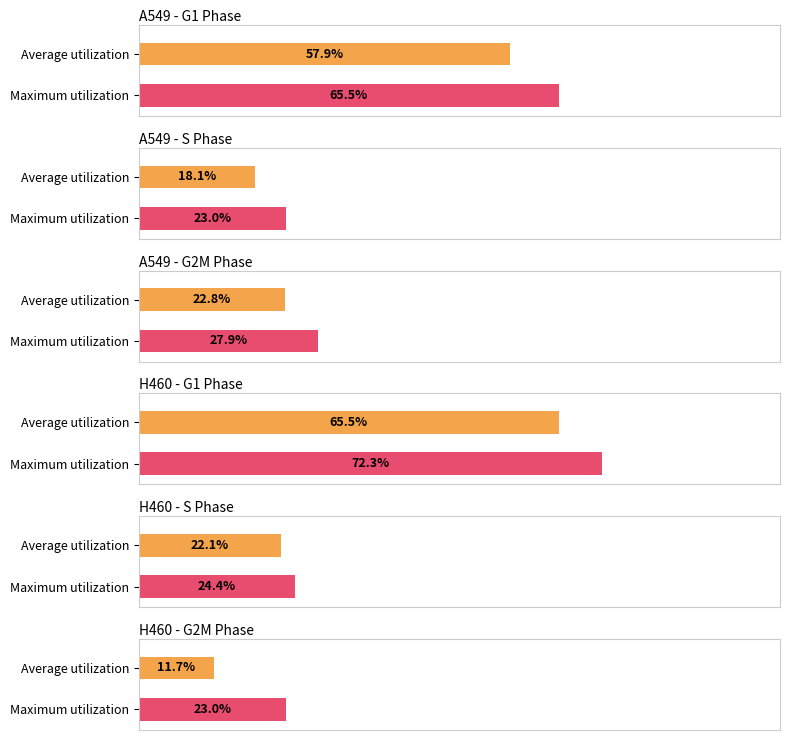

The value of S at MALAT1 is 20.3. True or false?

False